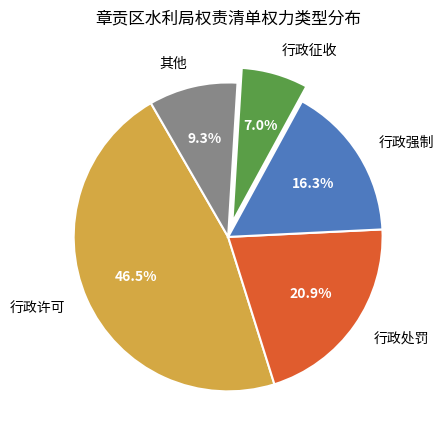

Rank the categories by value from highest to lowest.

行政许可, 行政处罚, 行政强制, 其他, 行政征收